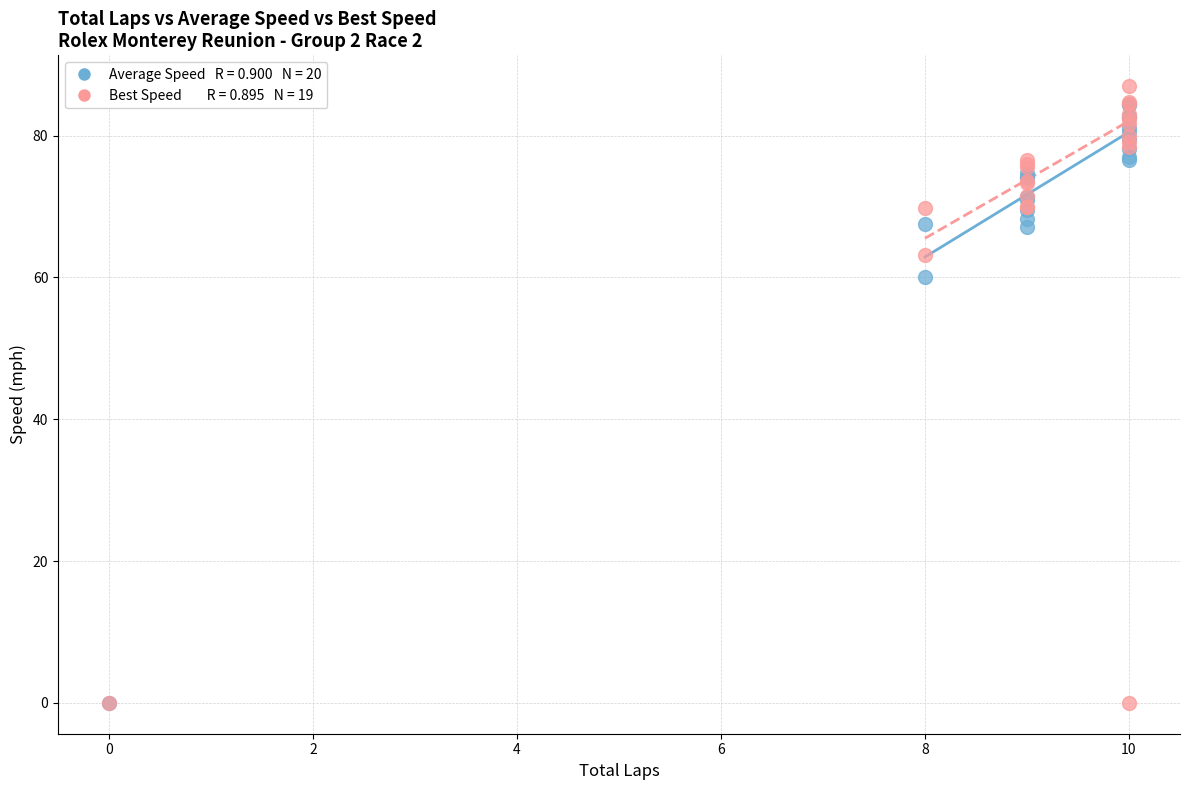

Across all series, what Y value is closest to 43?

60.0